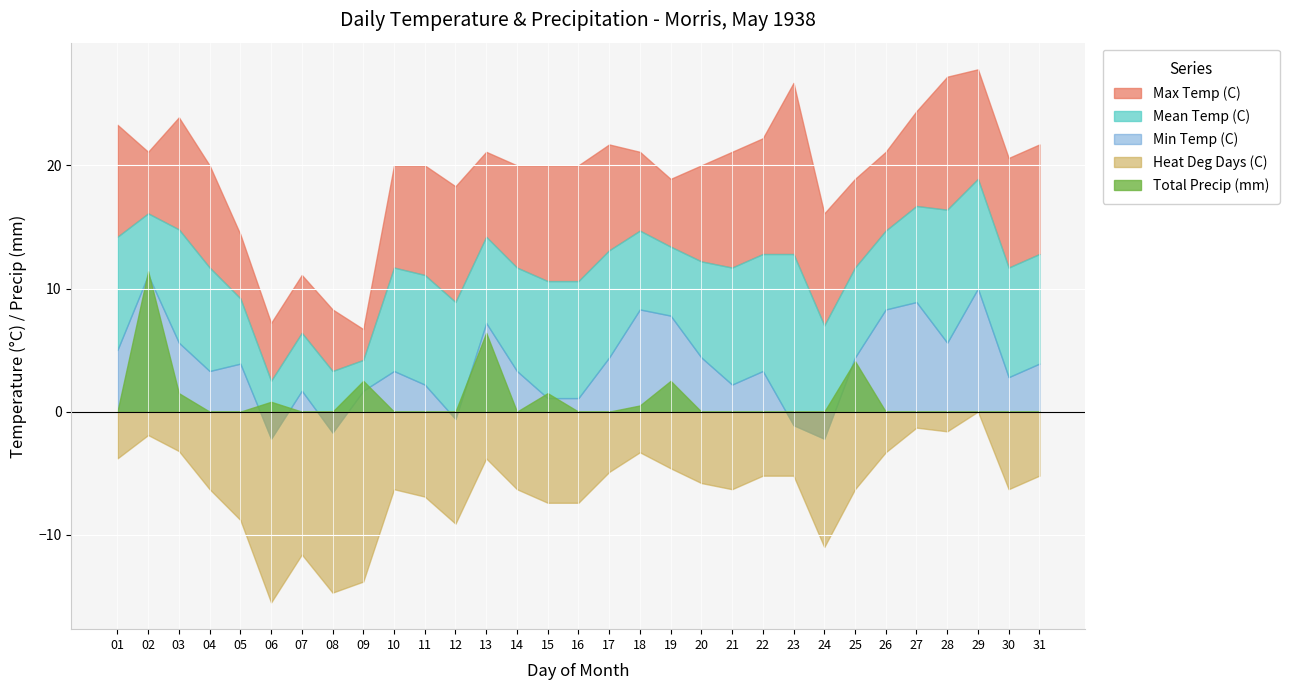

Which series has the largest range (max minus min)?

Max Temp (C)